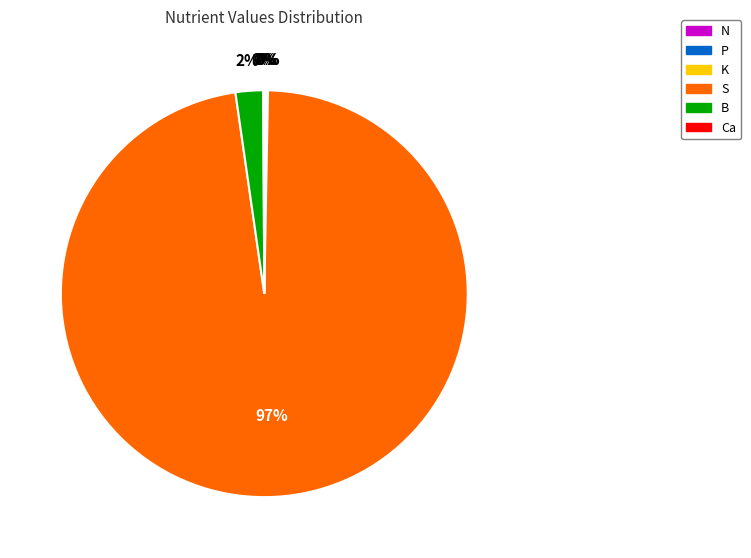

To the nearest percent, what is the combined percentage of B and S?

100%